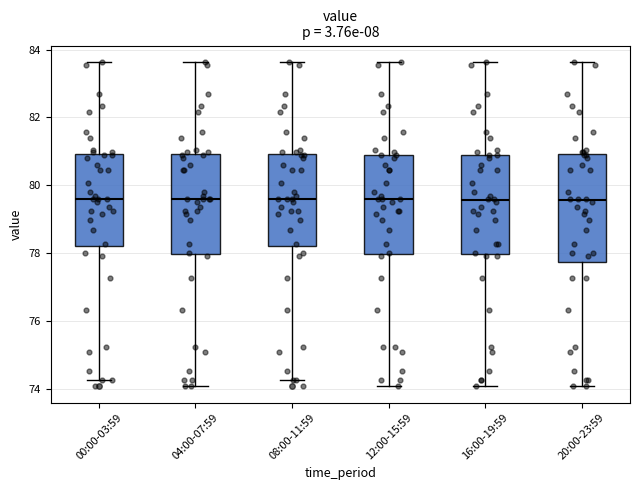

Reading left to right, transcribe this box plot: for each box, give where its median line is, the range the box spans, and where its two whiskers end, as read against the y-axis. The values are not printed on the chart, so give them approximately, as read against the axis.

00:00-03:59: median 79.6, box 78.2 to 81.0, whiskers 74.2 to 83.6
04:00-07:59: median 79.6, box 78.0 to 81.0, whiskers 74.0 to 83.6
08:00-11:59: median 79.6, box 78.2 to 81.0, whiskers 74.2 to 83.6
12:00-15:59: median 79.6, box 78.0 to 81.0, whiskers 74.0 to 83.6
16:00-19:59: median 79.6, box 78.0 to 81.0, whiskers 74.0 to 83.6
20:00-23:59: median 79.6, box 77.8 to 81.0, whiskers 74.0 to 83.6